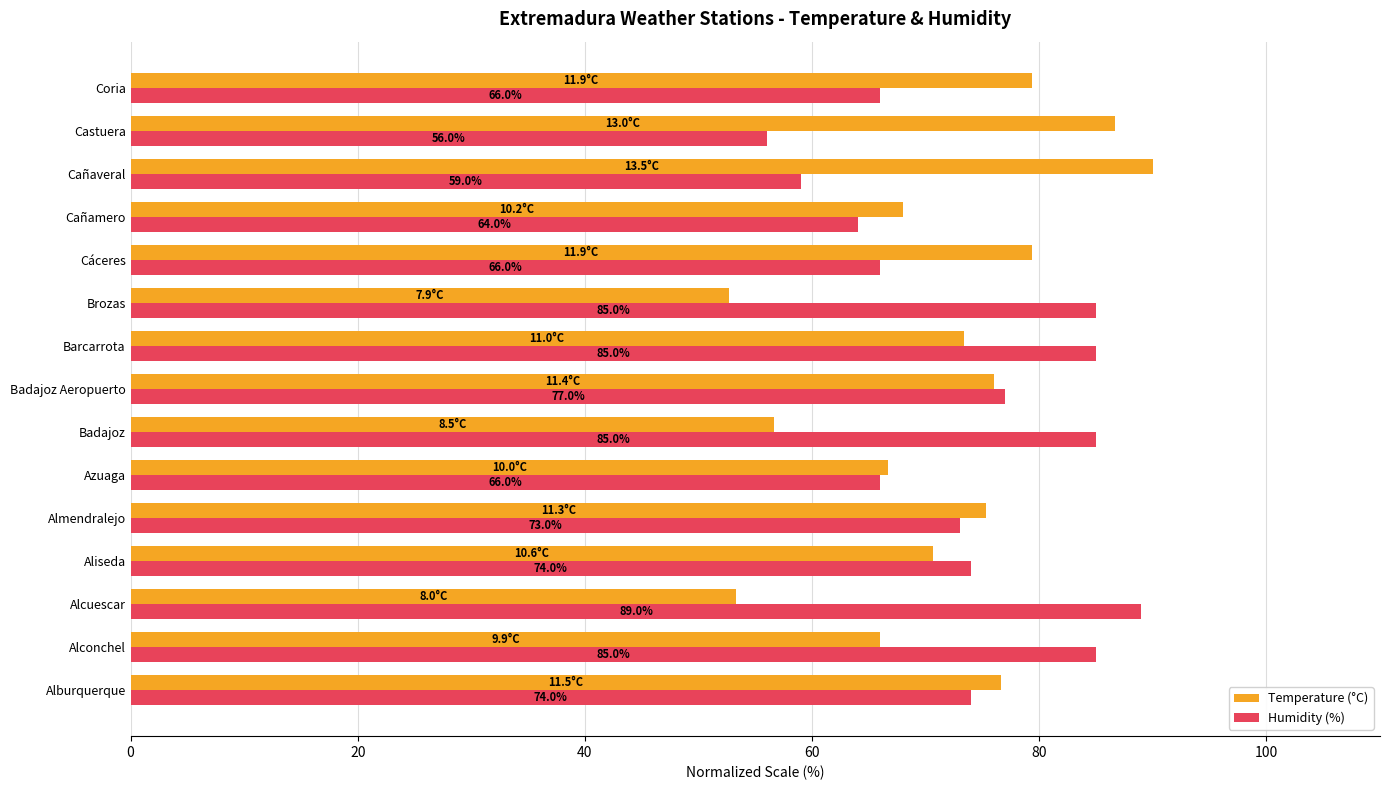

How many values in the Temperature (°C) series are below 73?

7